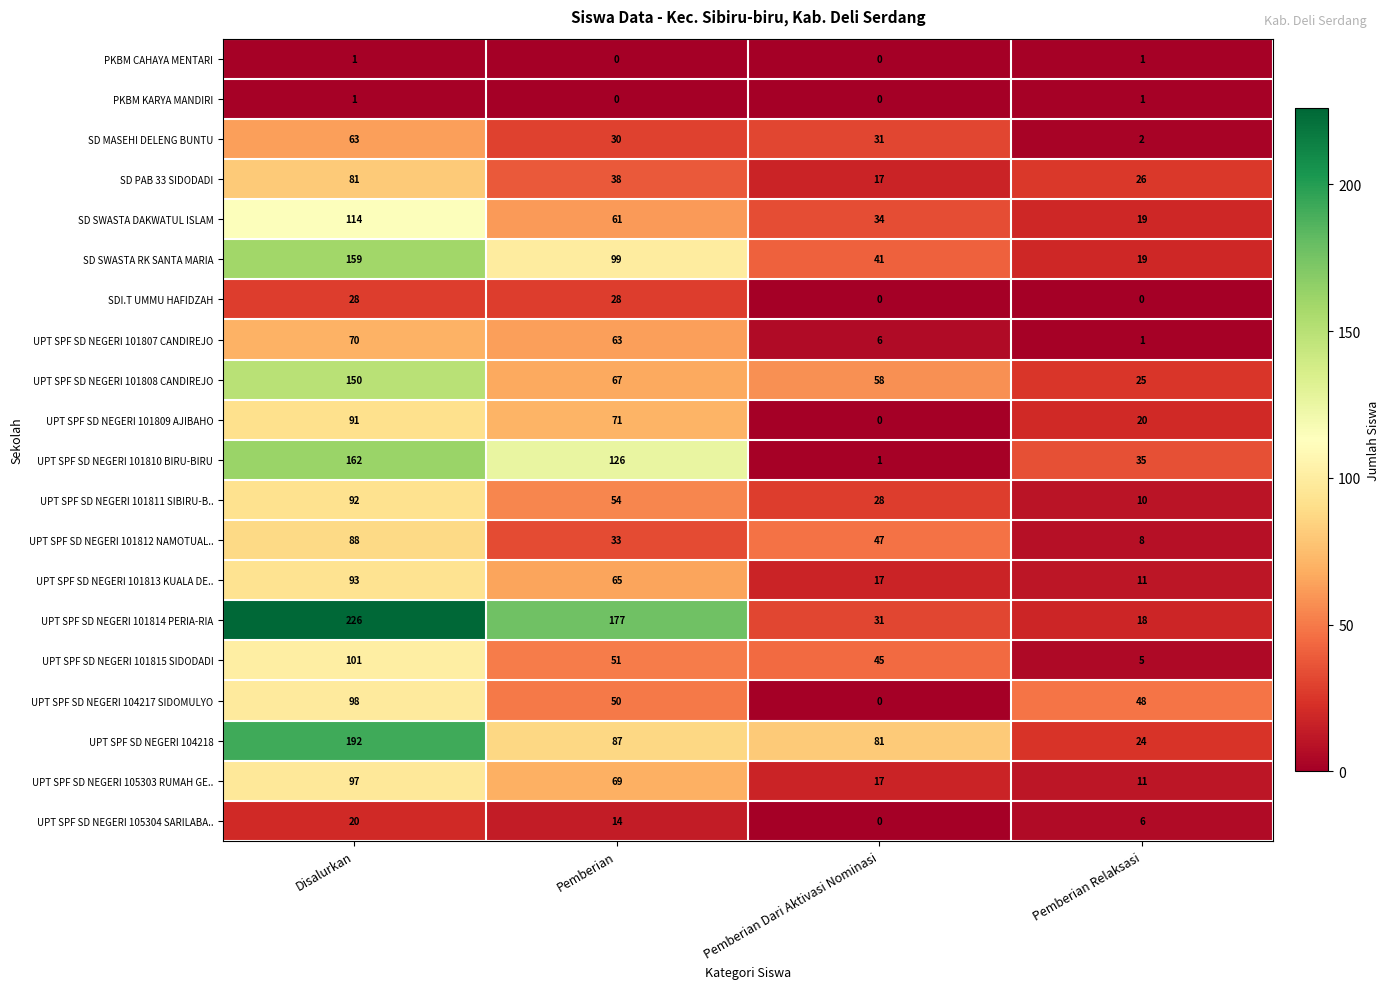

True or false: UPT SPF SD NEGERI 101814 PERIA-RIA has a value of 315 at Disalurkan.

False